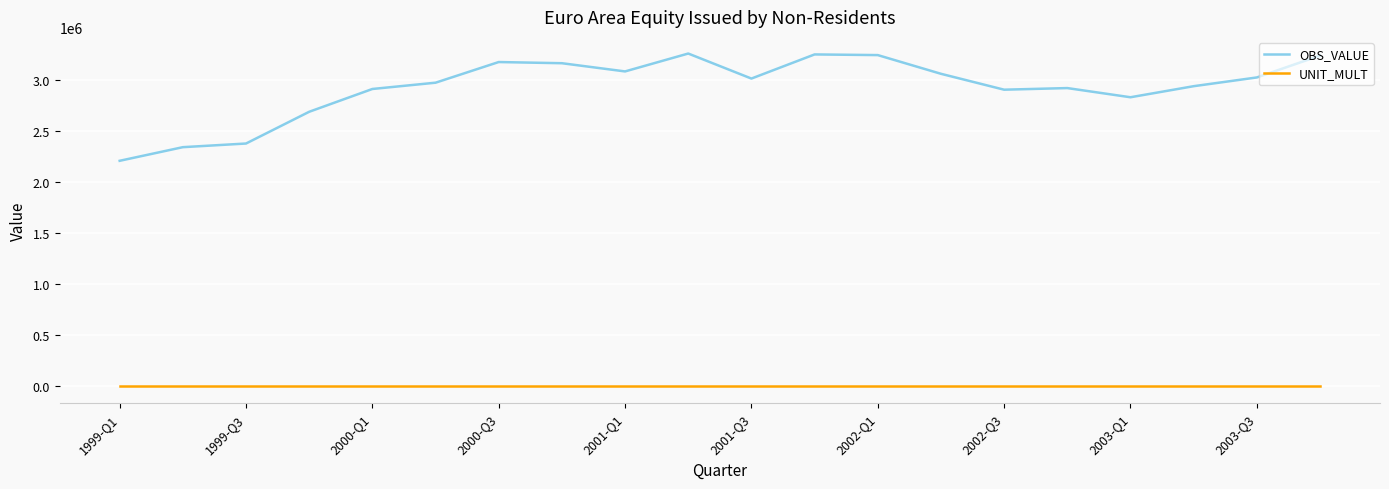

What is the maximum value for OBS_VALUE?

3260718.8